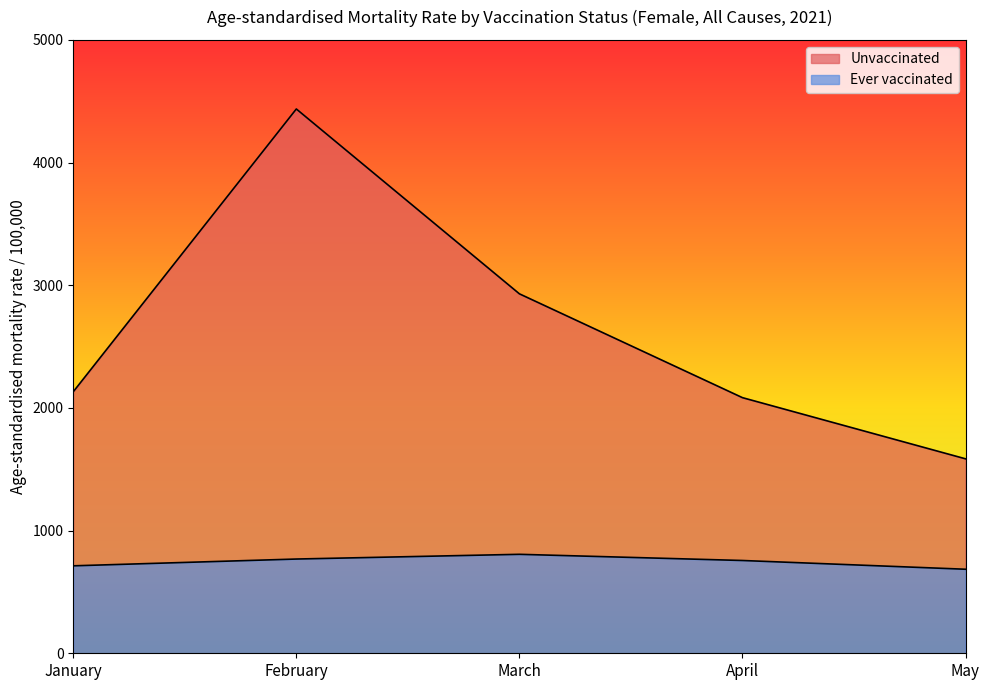

How many interior local peaks does the Unvaccinated series have?

1